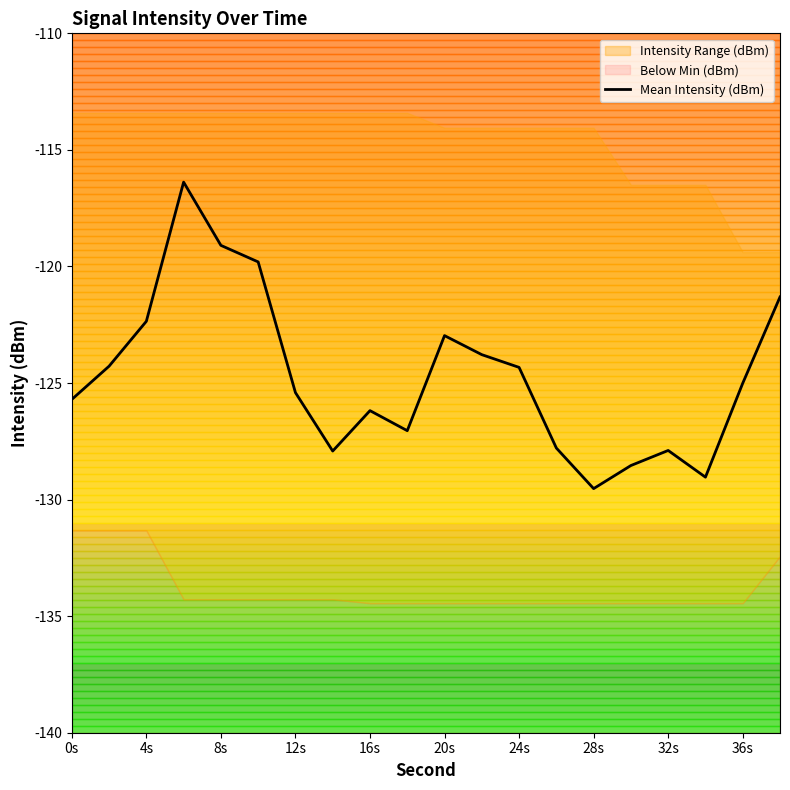

True or false: Mean Intensity (dBm) has a value of -173.6 at 12s.

False